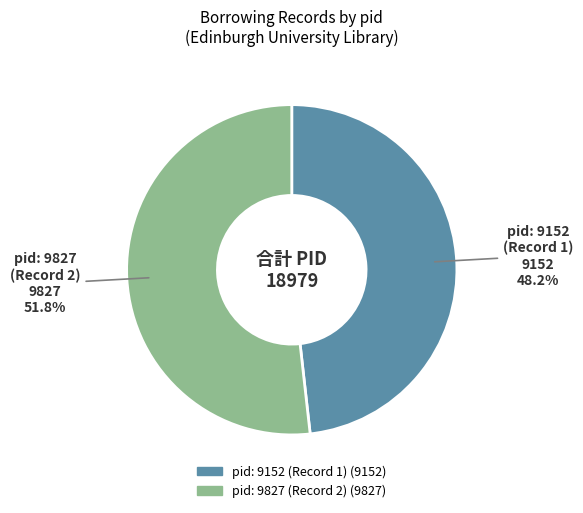

Is there any slice that represents more than half of the pie?

Yes